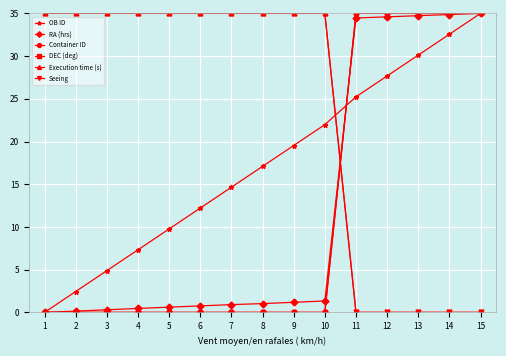

What is the greatest value displayed?

35.0